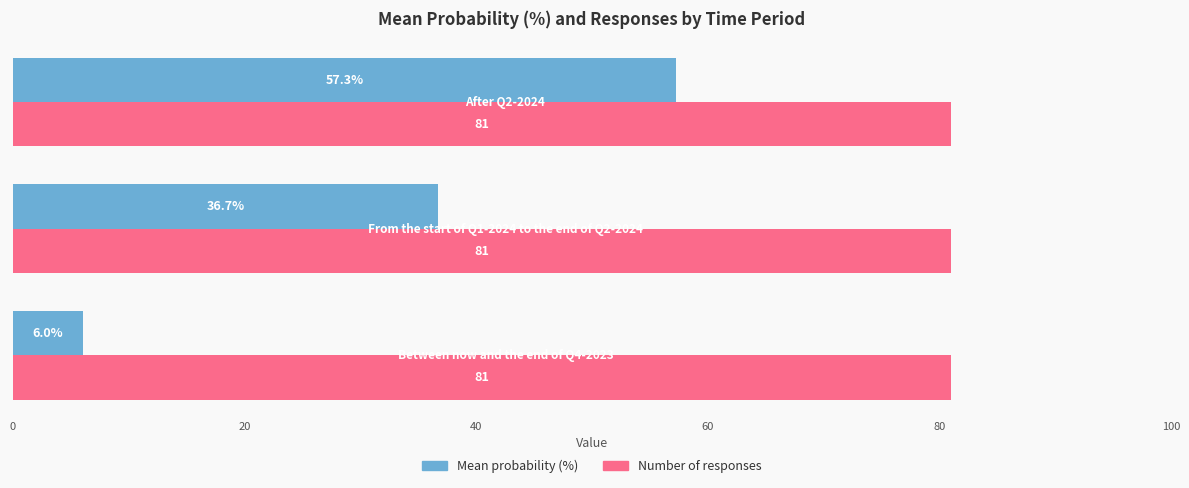

Which series has the widest spread of values?

Mean probability (%)